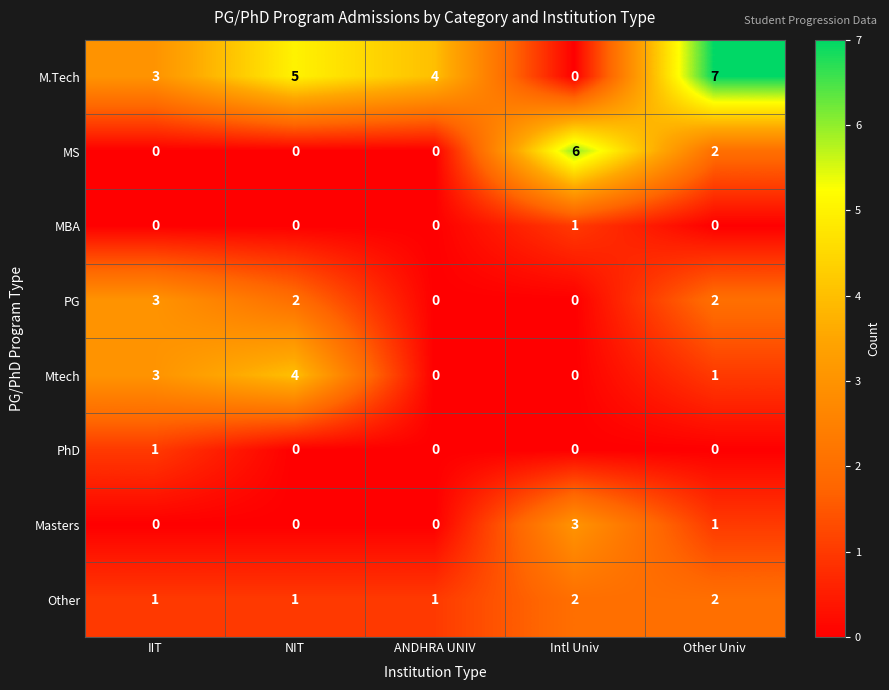

What is the sum of all MS values?

8